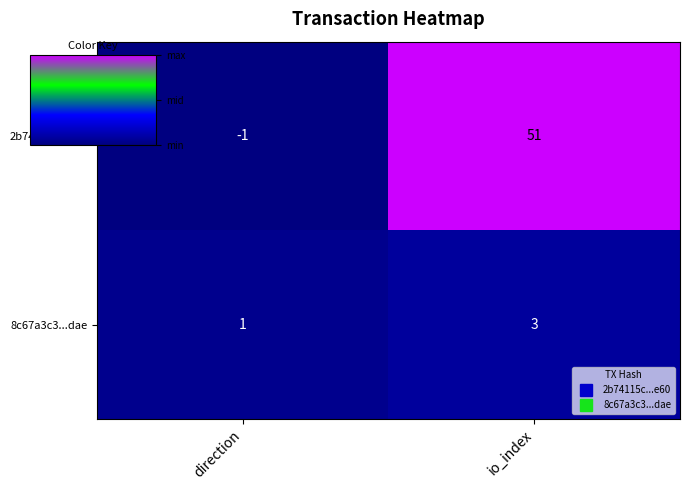

Reading right to left, what are all the values shown in this chart?

2b74115c...e60: io_index=51	direction=-1
8c67a3c3...dae: io_index=3	direction=1